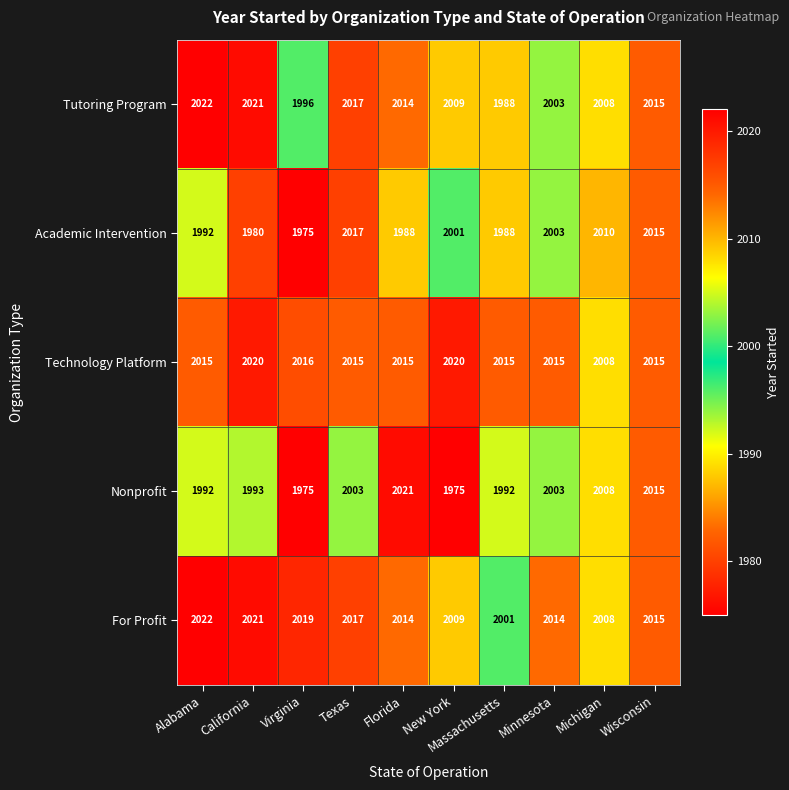

What is the spread (max minus min) of values at Massachusetts?

27